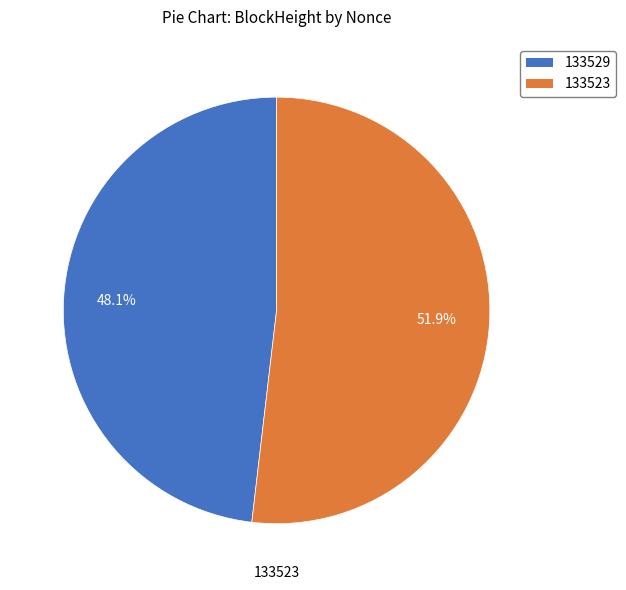

Which has a higher value, 133529 or 133523?

133523